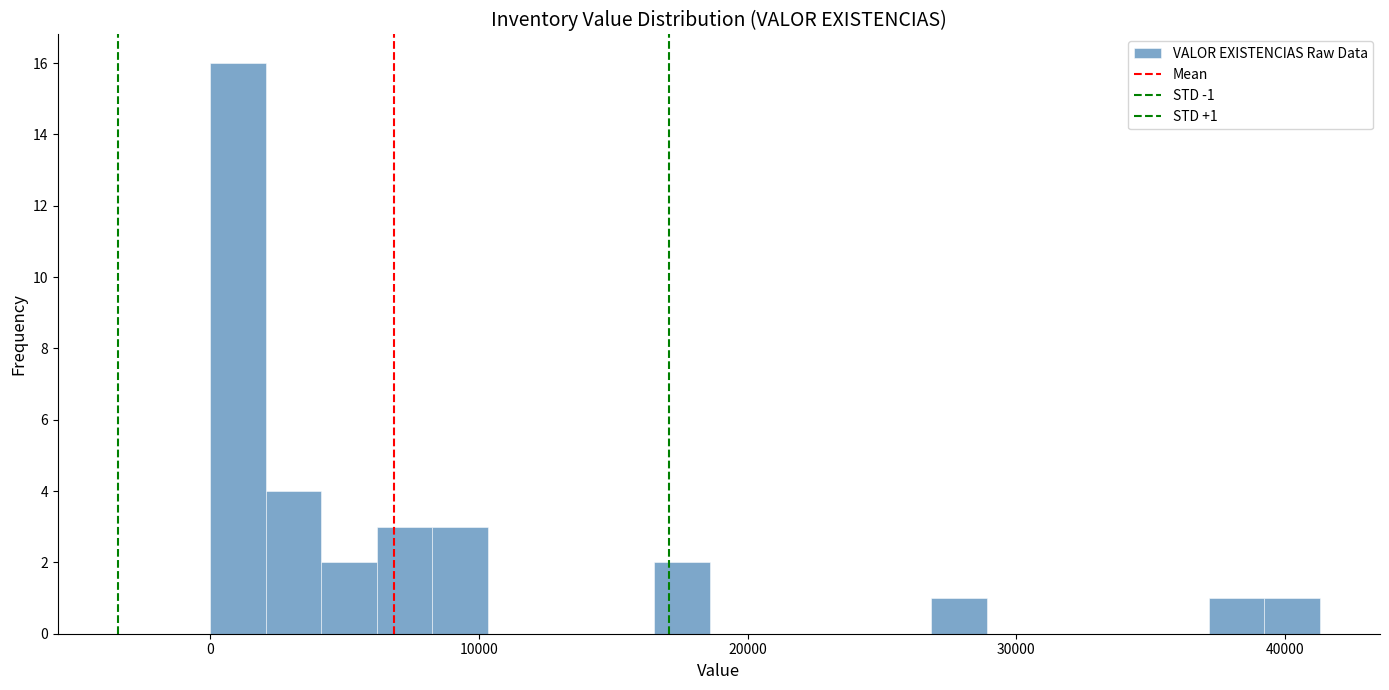

Read against the x-axis, roughly where is the centre of the tallest bar?

1000